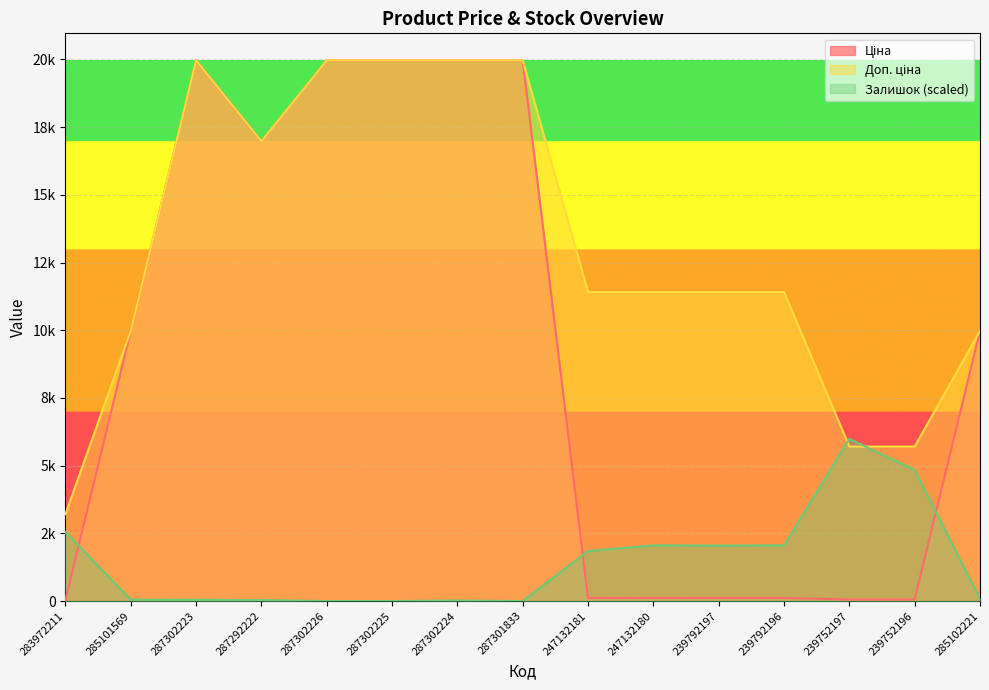

At how many categories does at least one series exceed 15900?

6